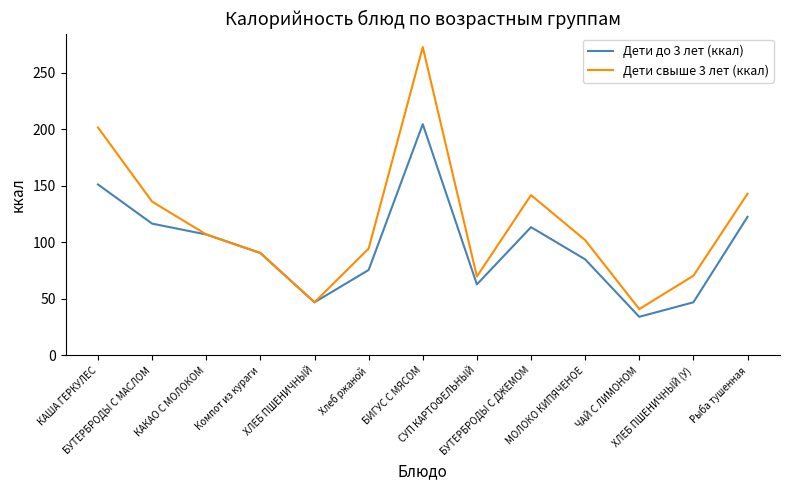

Is it true that Дети до 3 лет (ккал) equals 64.6 at ХЛЕБ ПШЕНИЧНЫЙ (У)?

False